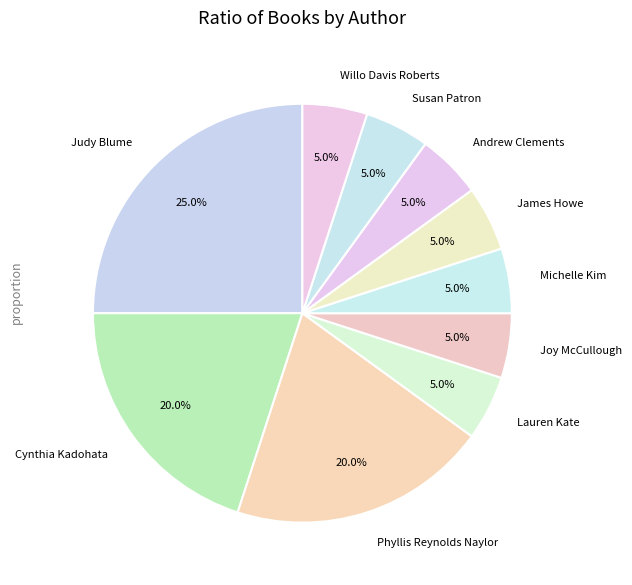

To the nearest percent, what is the difference between the largest and smallest slice percentages?

20%